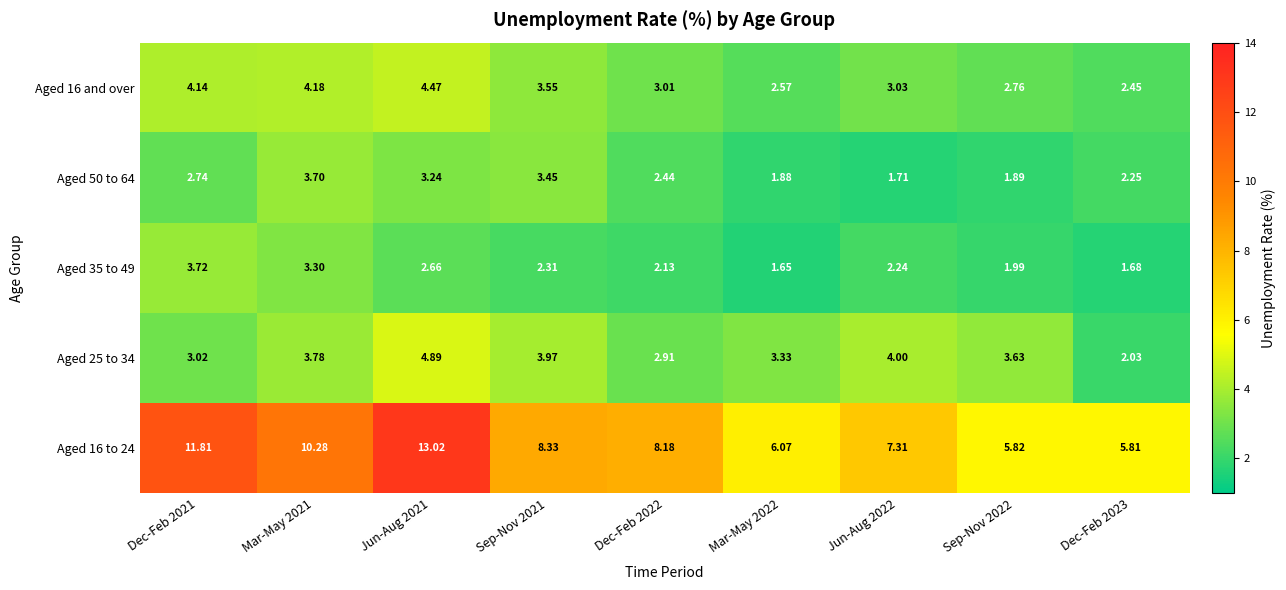

Is the value of Aged 16 to 24 at Dec-Feb 2023 greater than the value of Aged 50 to 64 at Jun-Aug 2022?

Yes